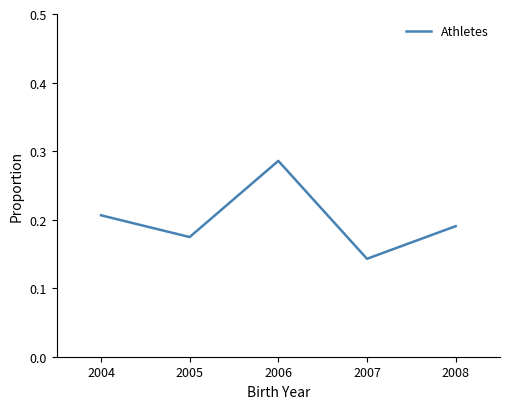

The chart shows a value of 0.4 at 2006. True or false?

False